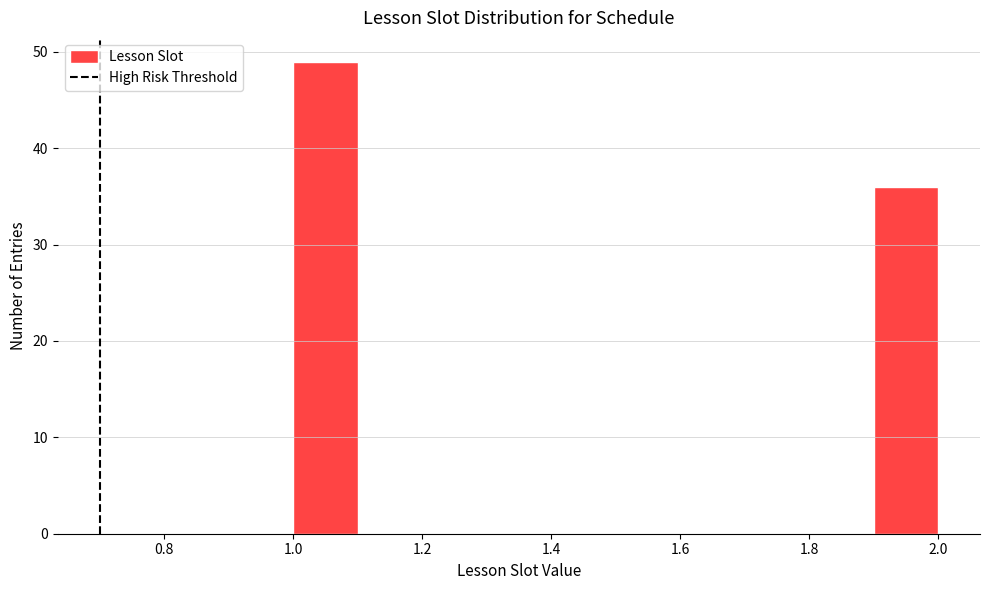

Reading left to right, transcribe this chart: for each bar, give the range it covers on the x-axis and its height. The values are not printed on the chart, so give them approximately, as read against the axis.

1.0 to 1.1: 49
1.1 to 1.2: 0
1.2 to 1.3: 0
1.3 to 1.4: 0
1.4 to 1.5: 0
1.5 to 1.6: 0
1.6 to 1.7: 0
1.7 to 1.8: 0
1.8 to 1.9: 0
1.9 to 2.0: 36